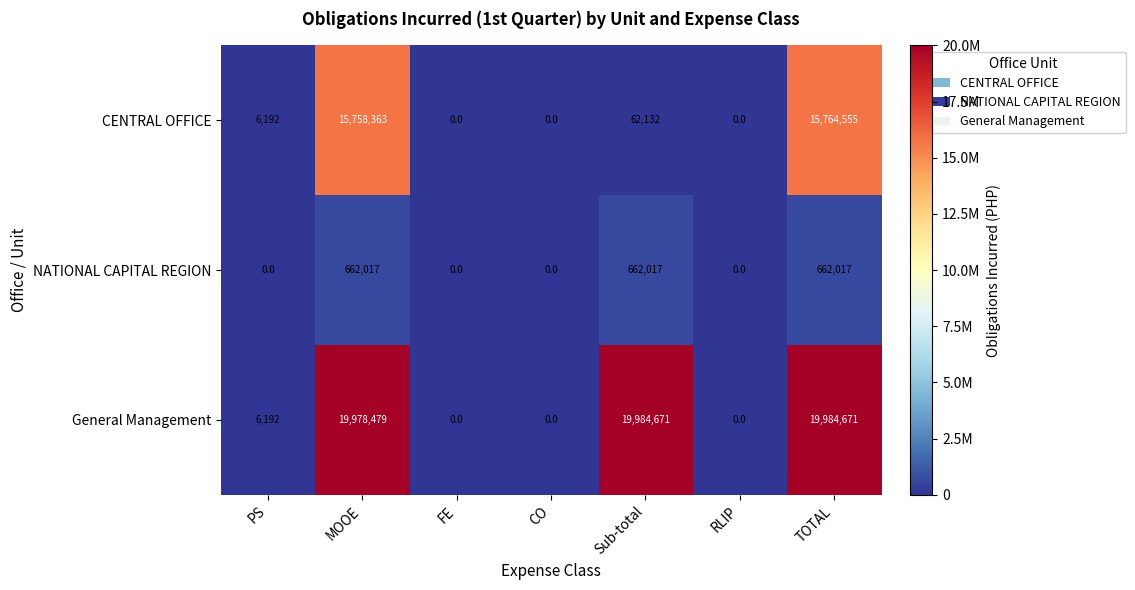

List the series in order of their peak value, highest first.

General Management, CENTRAL OFFICE, NATIONAL CAPITAL REGION